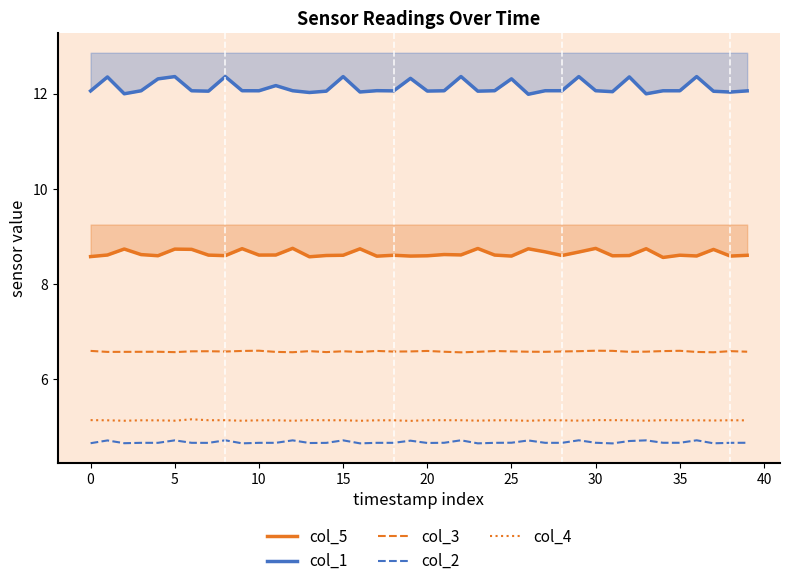

Count the number of data series in this chart.

5